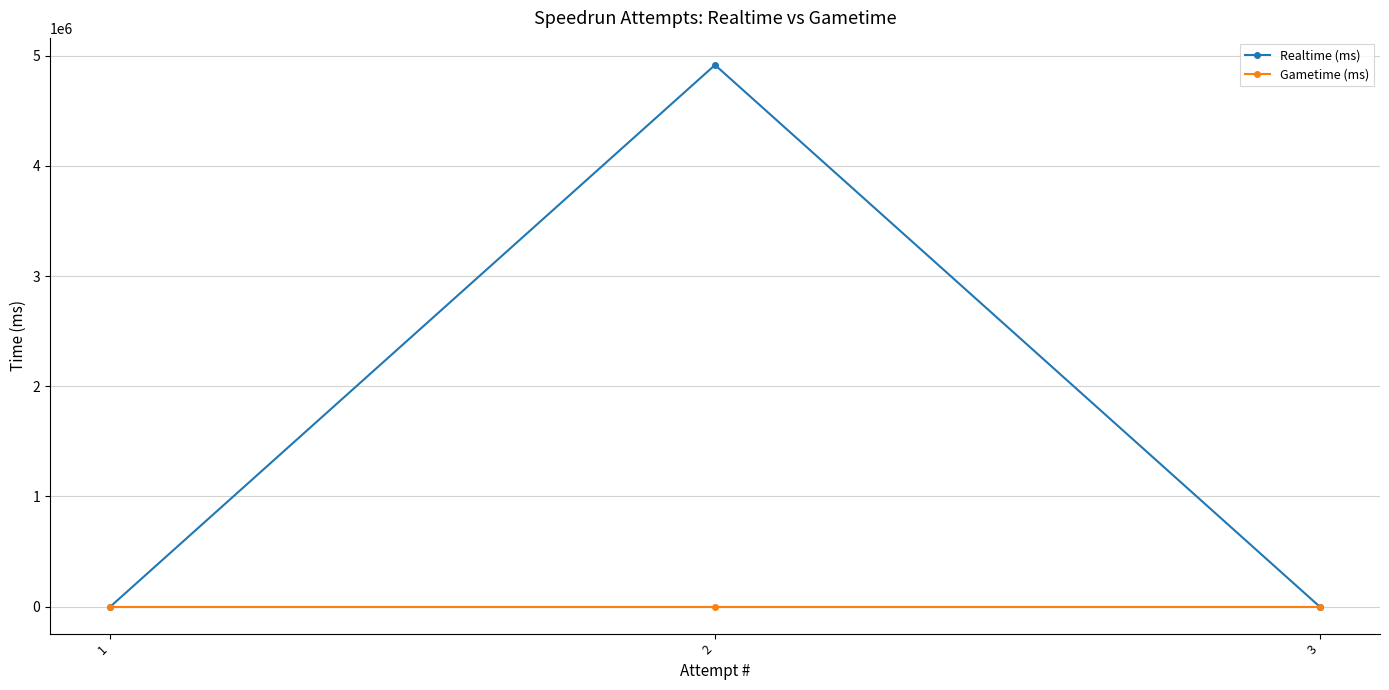

What is the difference between the maximum and minimum values in the Realtime (ms) series?

4917334